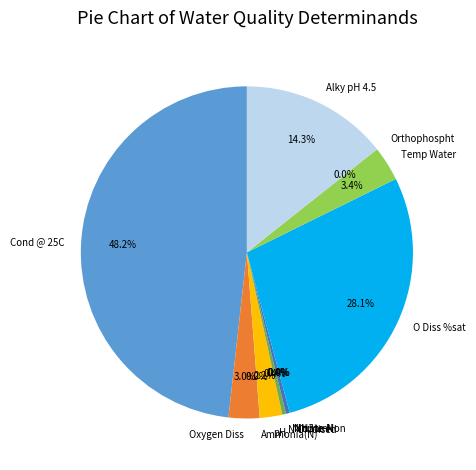

Is there any slice that represents more than half of the pie?

No